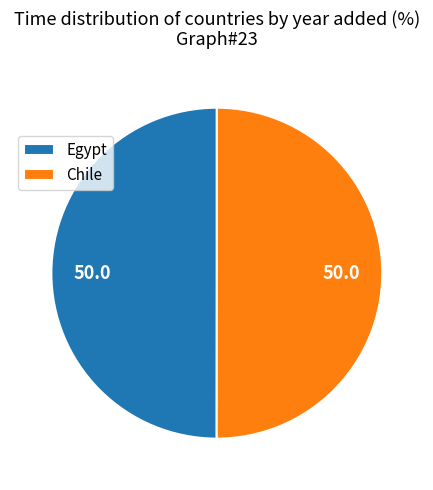

Do Chile and Egypt together represent more than half of the pie?

Yes